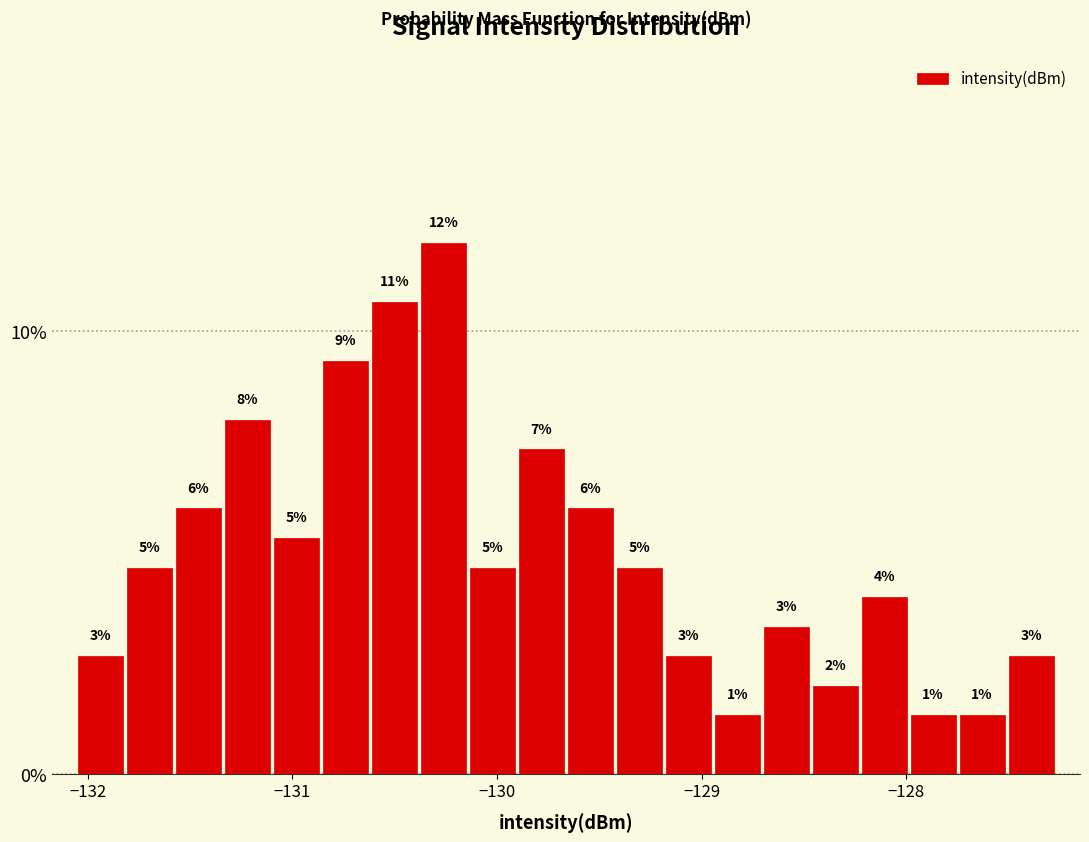

Around what value on the x-axis is the tallest bar? Give the approximate position of its centre, as read against the axis.

-130.3